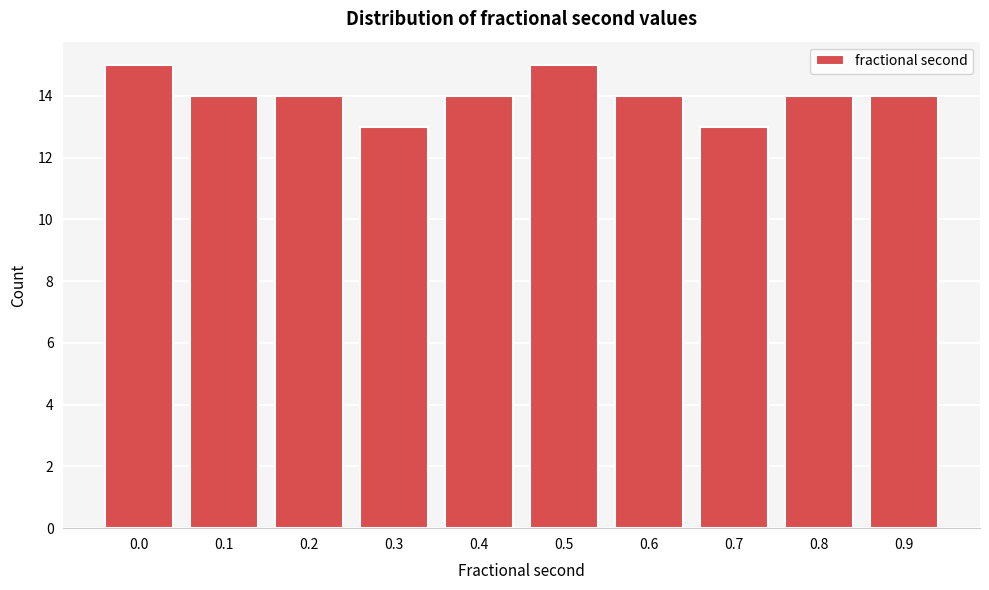

Reading left to right, extract all data points from this chart.

15	14	14	13	14	15	14	13	14	14